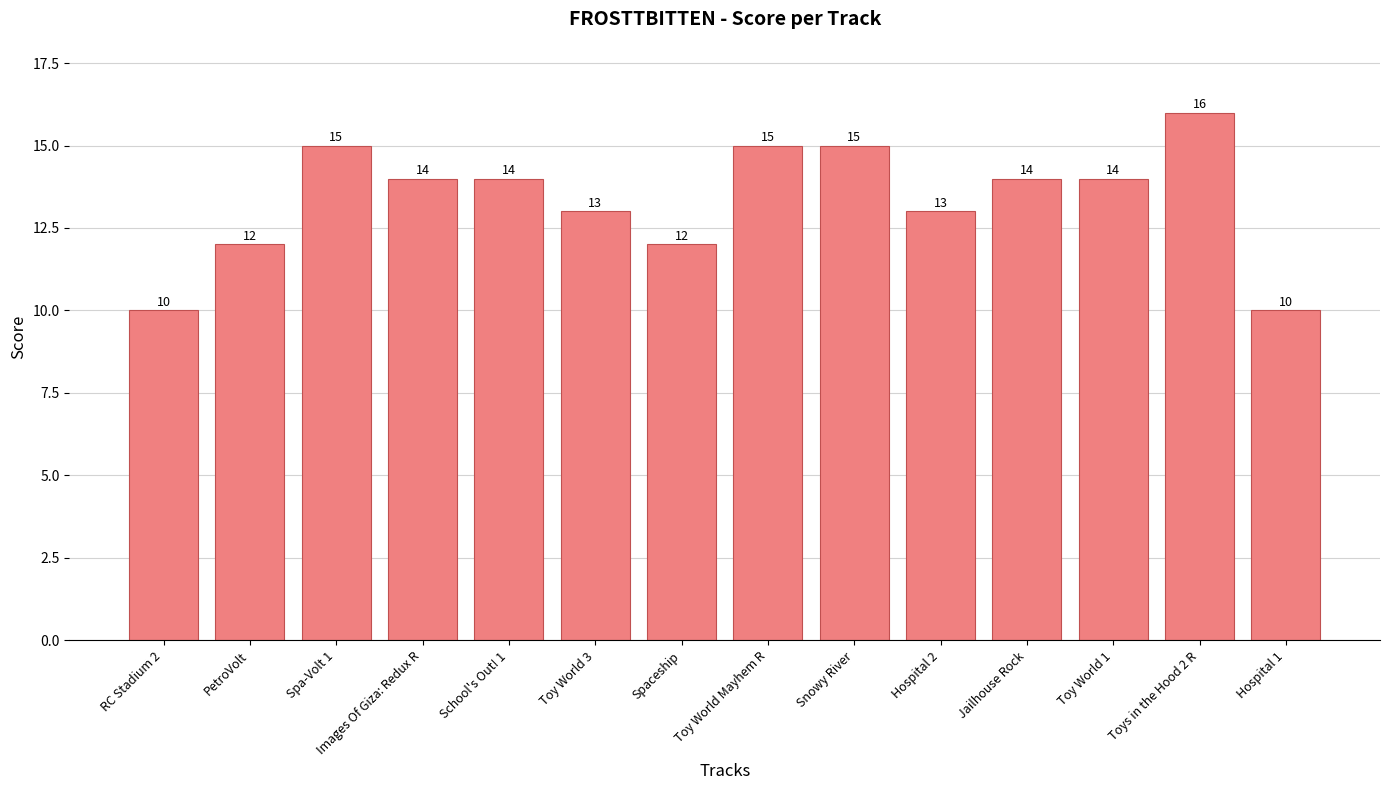

Approximately how many times larger is the value at RC Stadium 2 compared to Hospital 2?

0.8